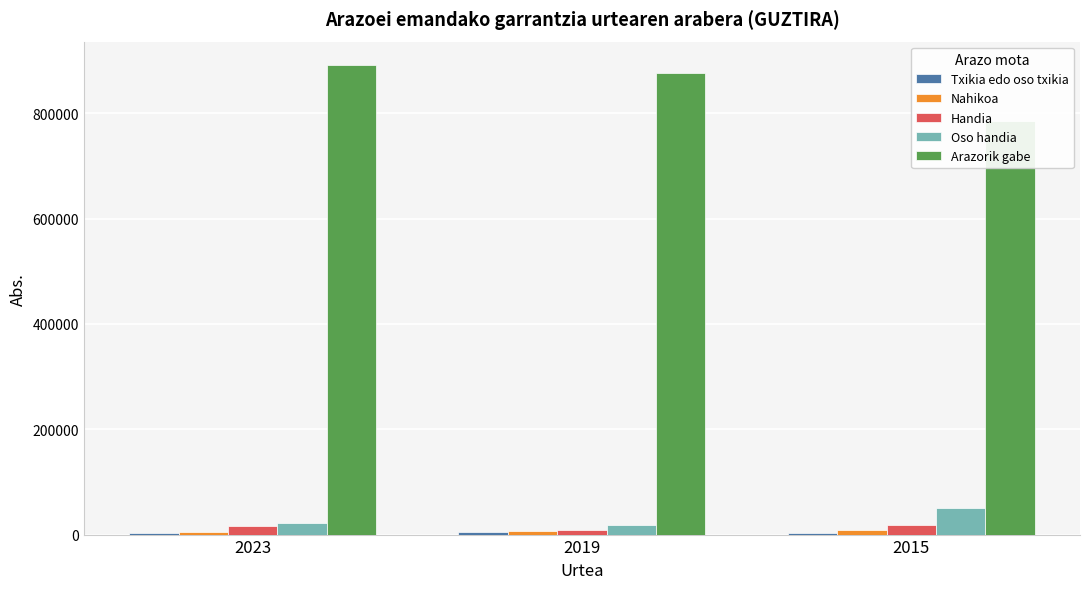

What is the value of the Arazorik gabe bar at the 1st from the left?

891459.8